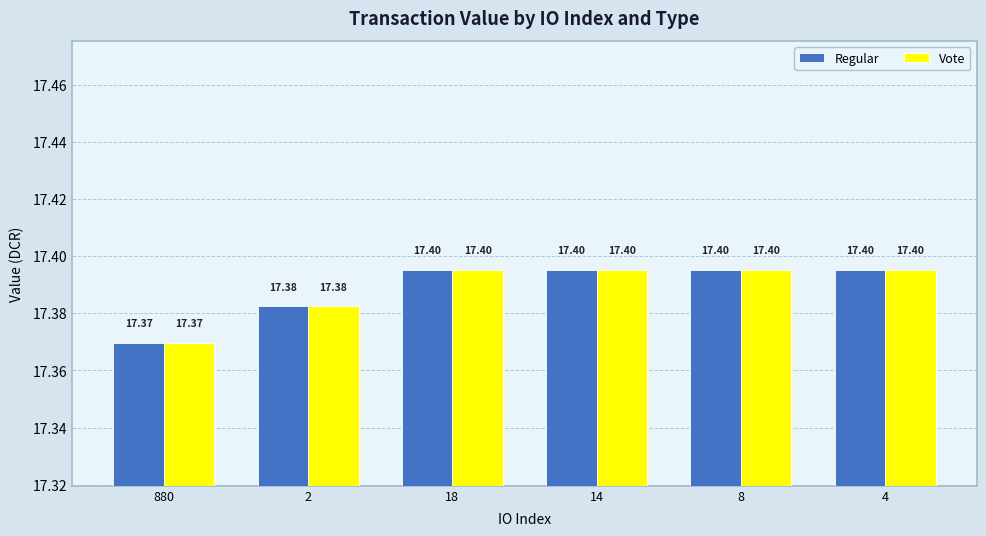

Which category has the lowest value in the Regular series?

880